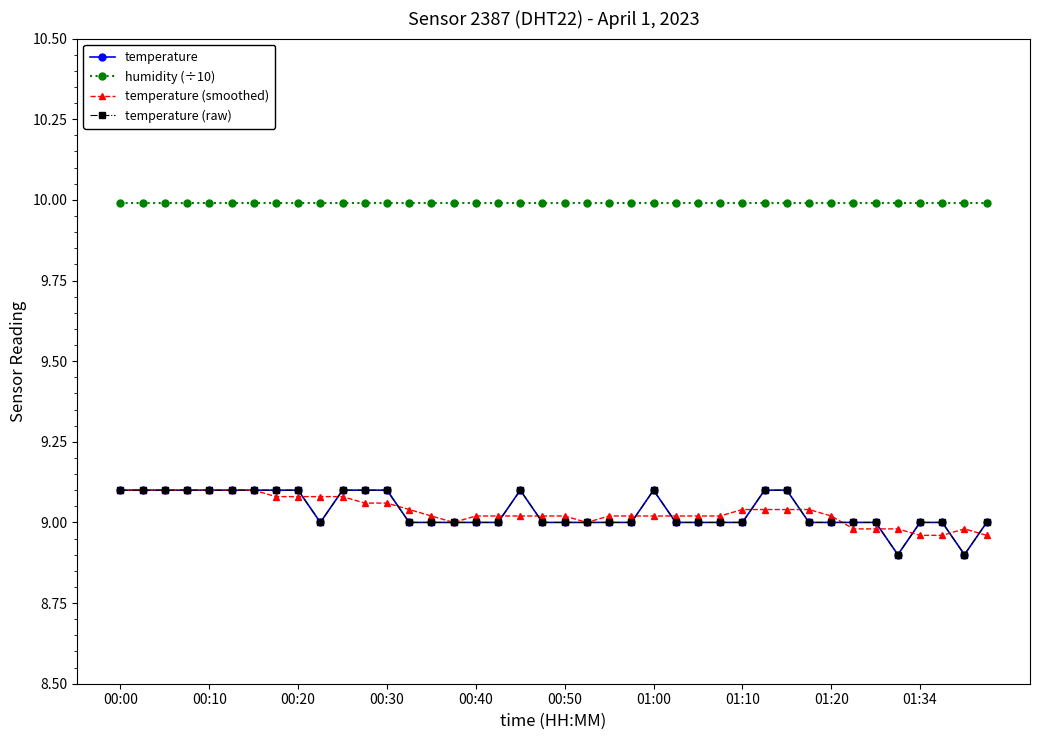

How many lines are shown in the chart?

4